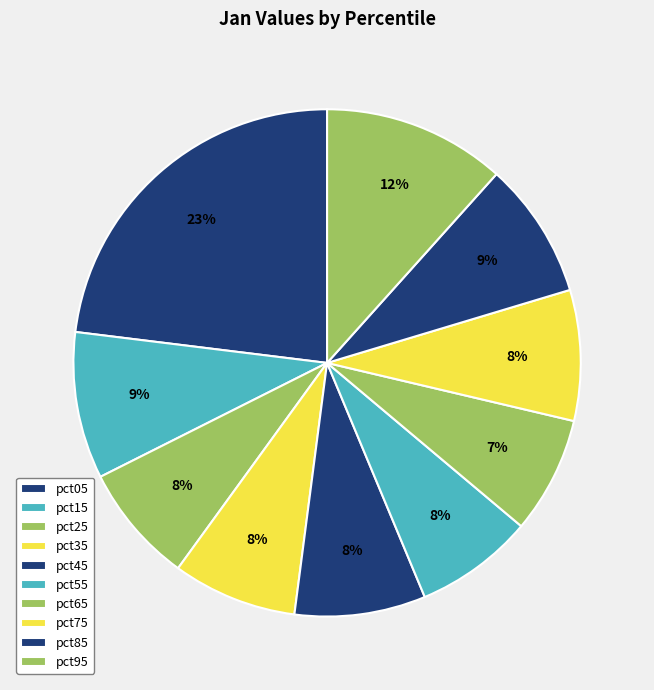

Count the number of slices in the pie.

10